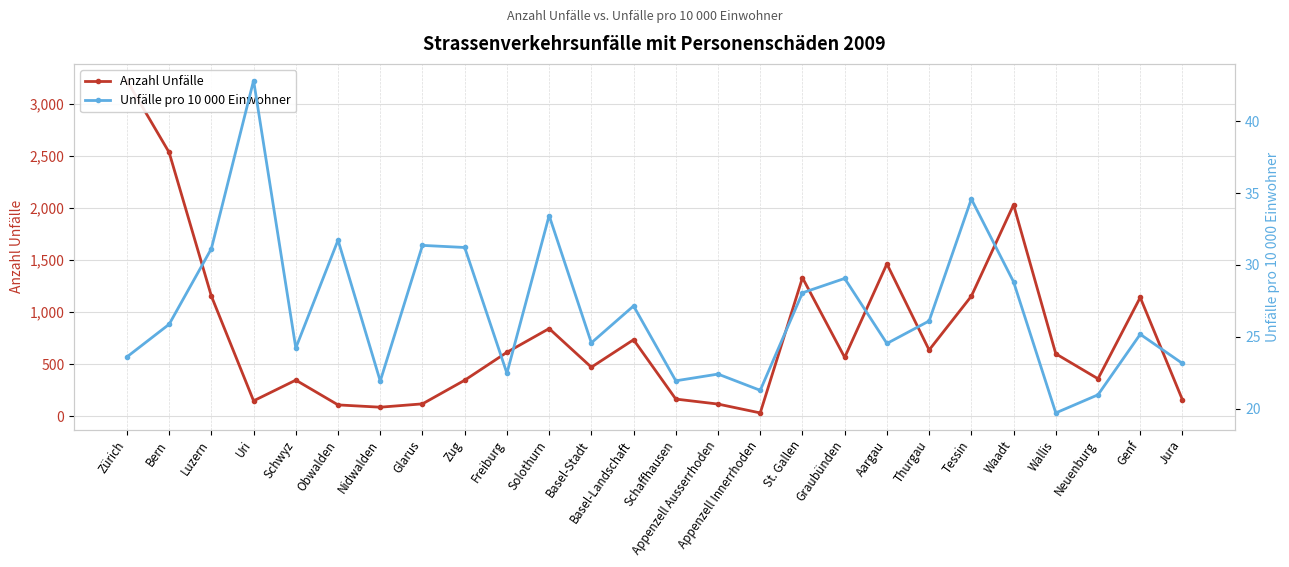

Which series has the widest spread of values?

Anzahl Unfälle